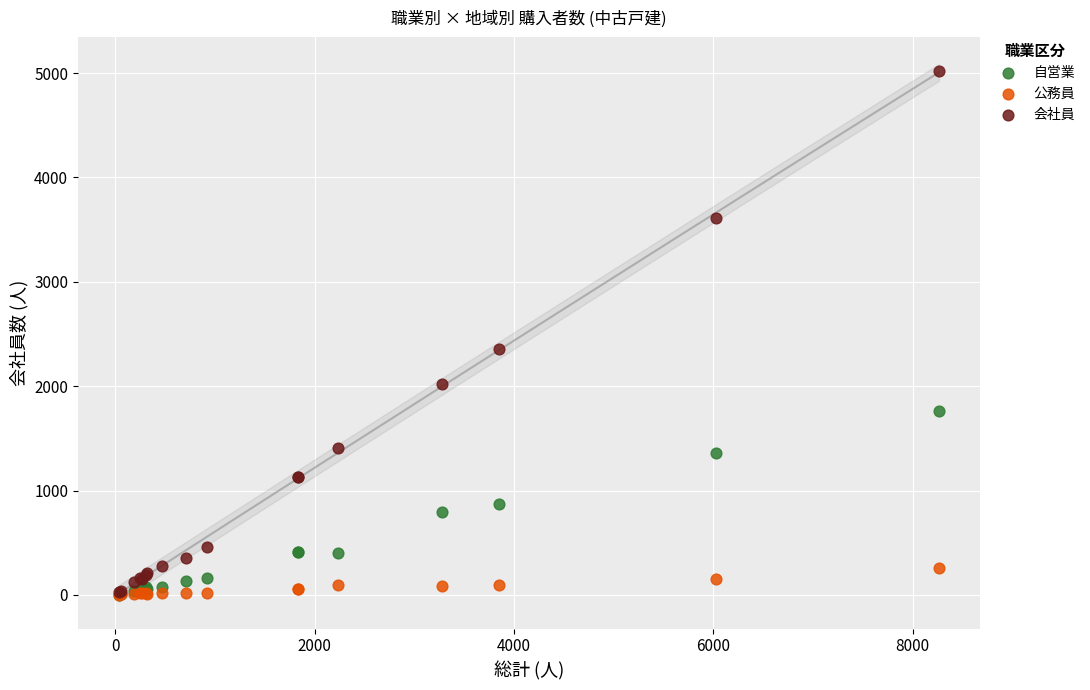

In the 会社員 series, what Y value is closest to 2527?

2361